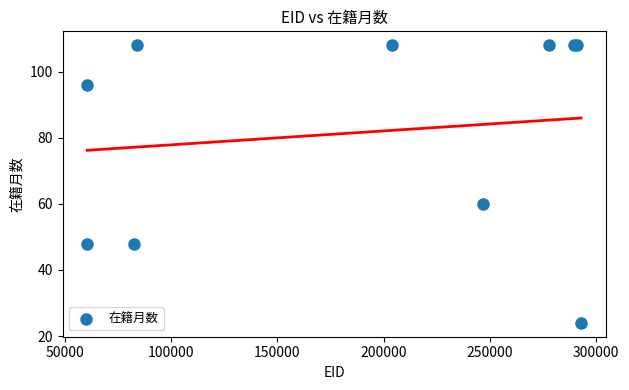

What Y value in the scatter plot is closest to 66?

60